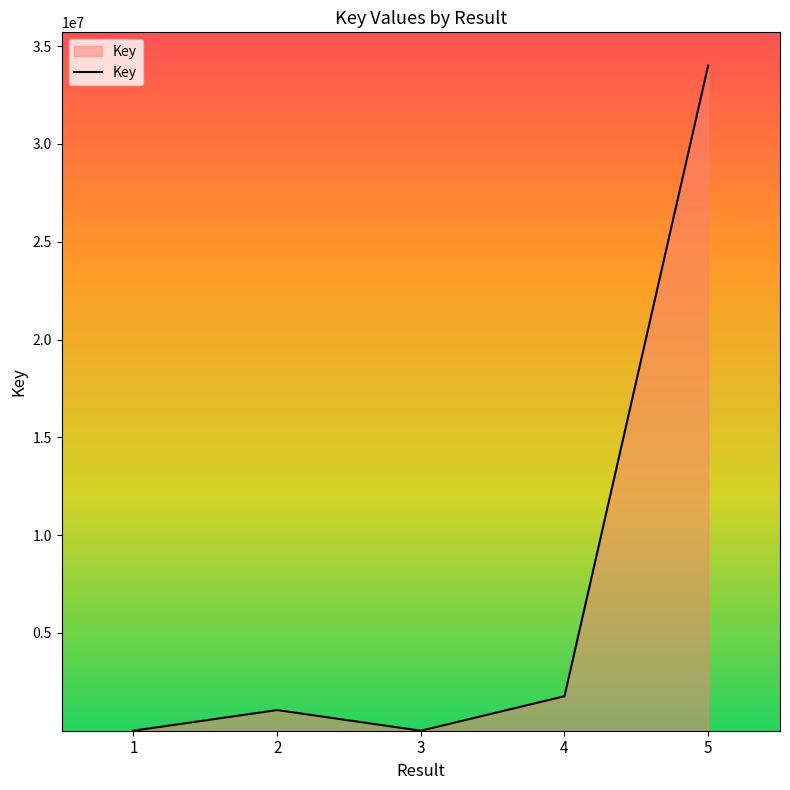

What is the difference between the second highest and second lowest values?

1761591